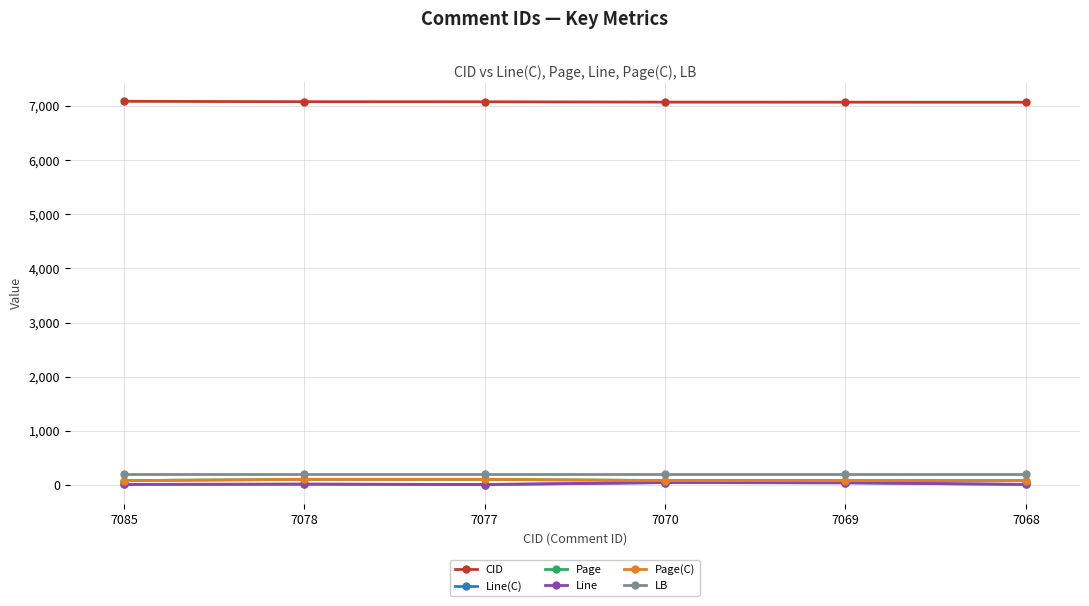

Is the value of Page(C) at 7077 greater than the value of Line at 7068?

Yes